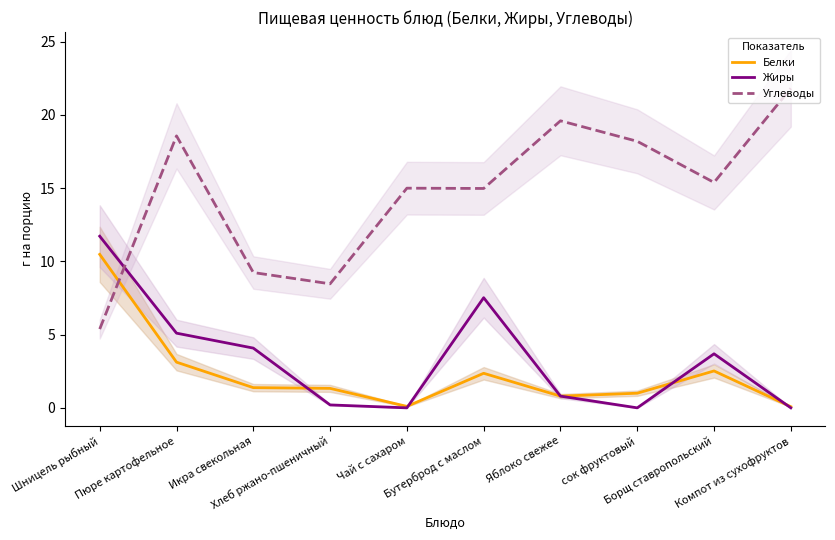

List the labels in order of Углеводы value, smallest first.

Шницель рыбный, Хлеб ржано-пшеничный, Икра свекольная, Бутерброд с маслом, Чай с сахаром, Борщ ставропольский, сок фруктовый, Пюре картофельное, Яблоко свежее, Компот из сухофруктов